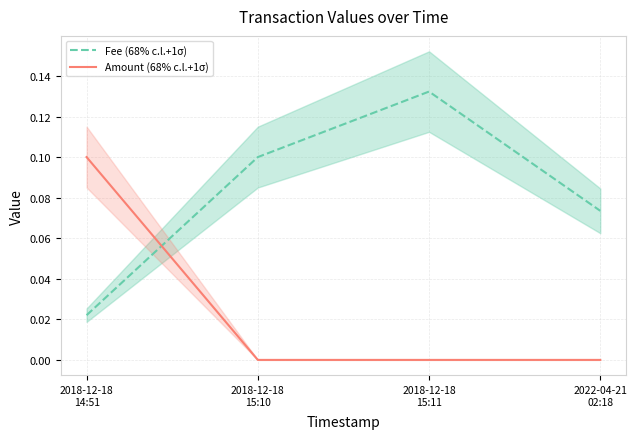

What are all the series names shown in the legend?

Fee (68% c.l.+1σ), Amount (68% c.l.+1σ)